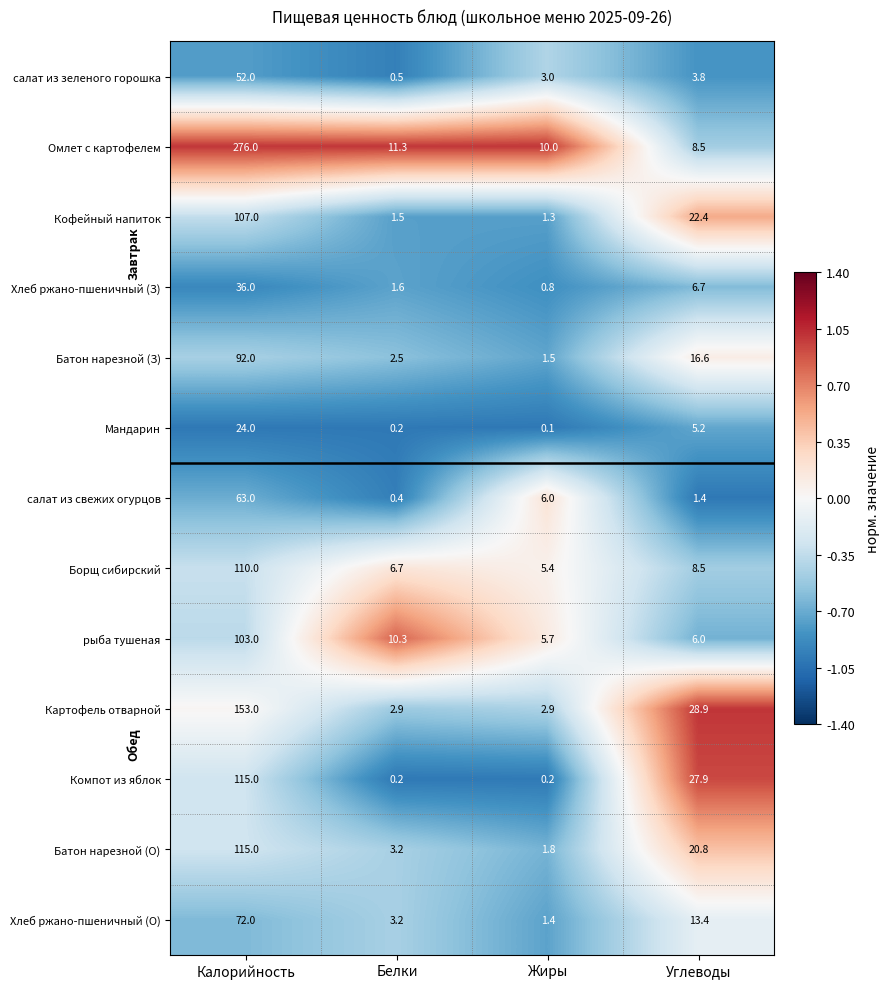

At how many categories does at least one series exceed 0?

4